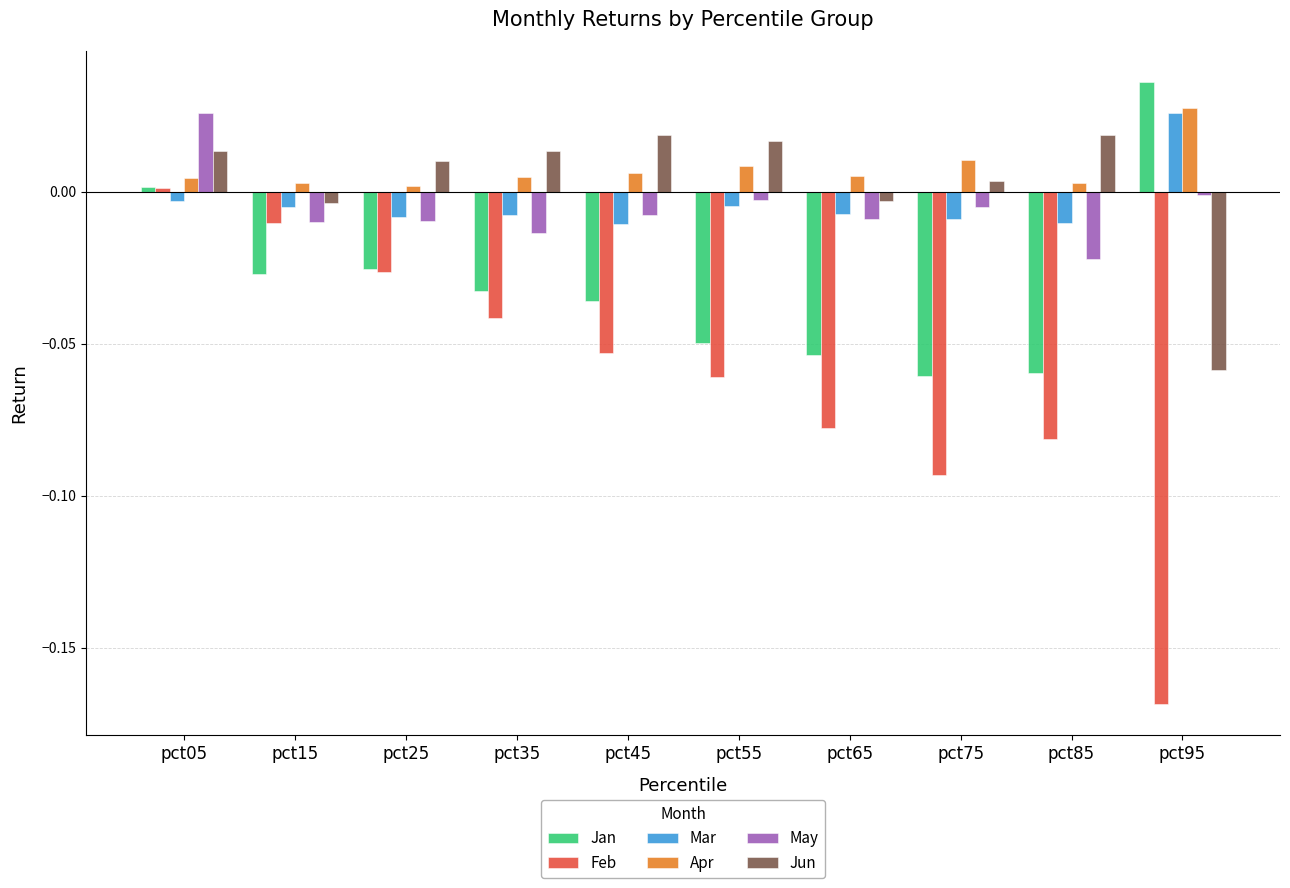

Is the value of Jan at pct15 greater than the value of Feb at pct65?

Yes